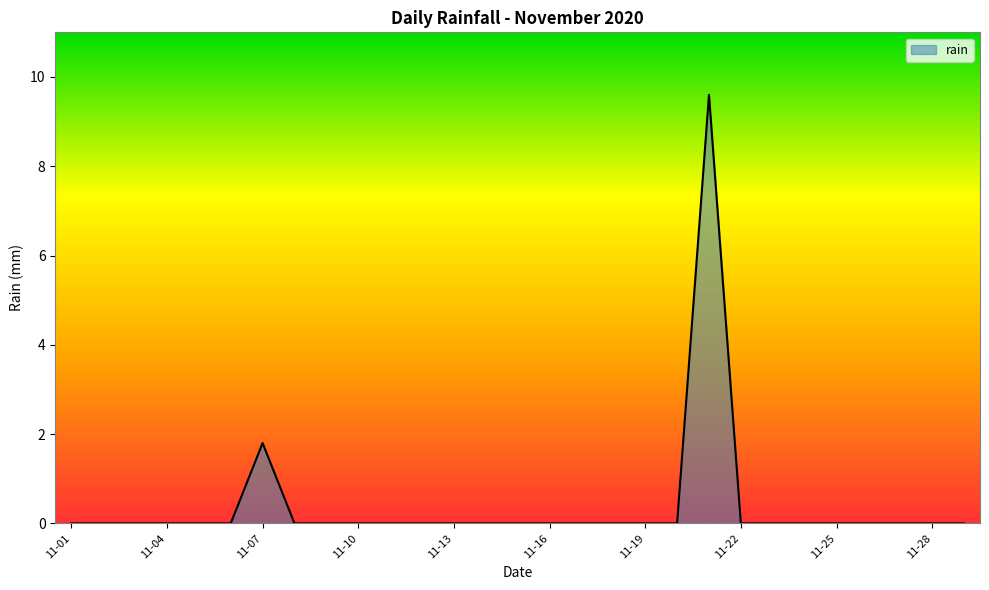

What is the difference between the maximum and minimum values?

9.6